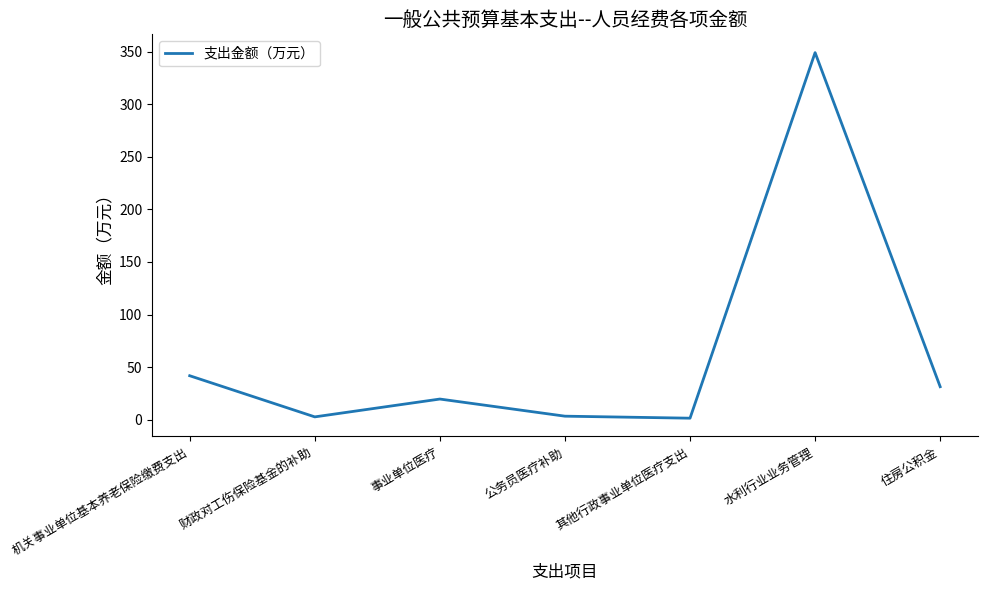

What value does the data have at 住房公积金?

31.3